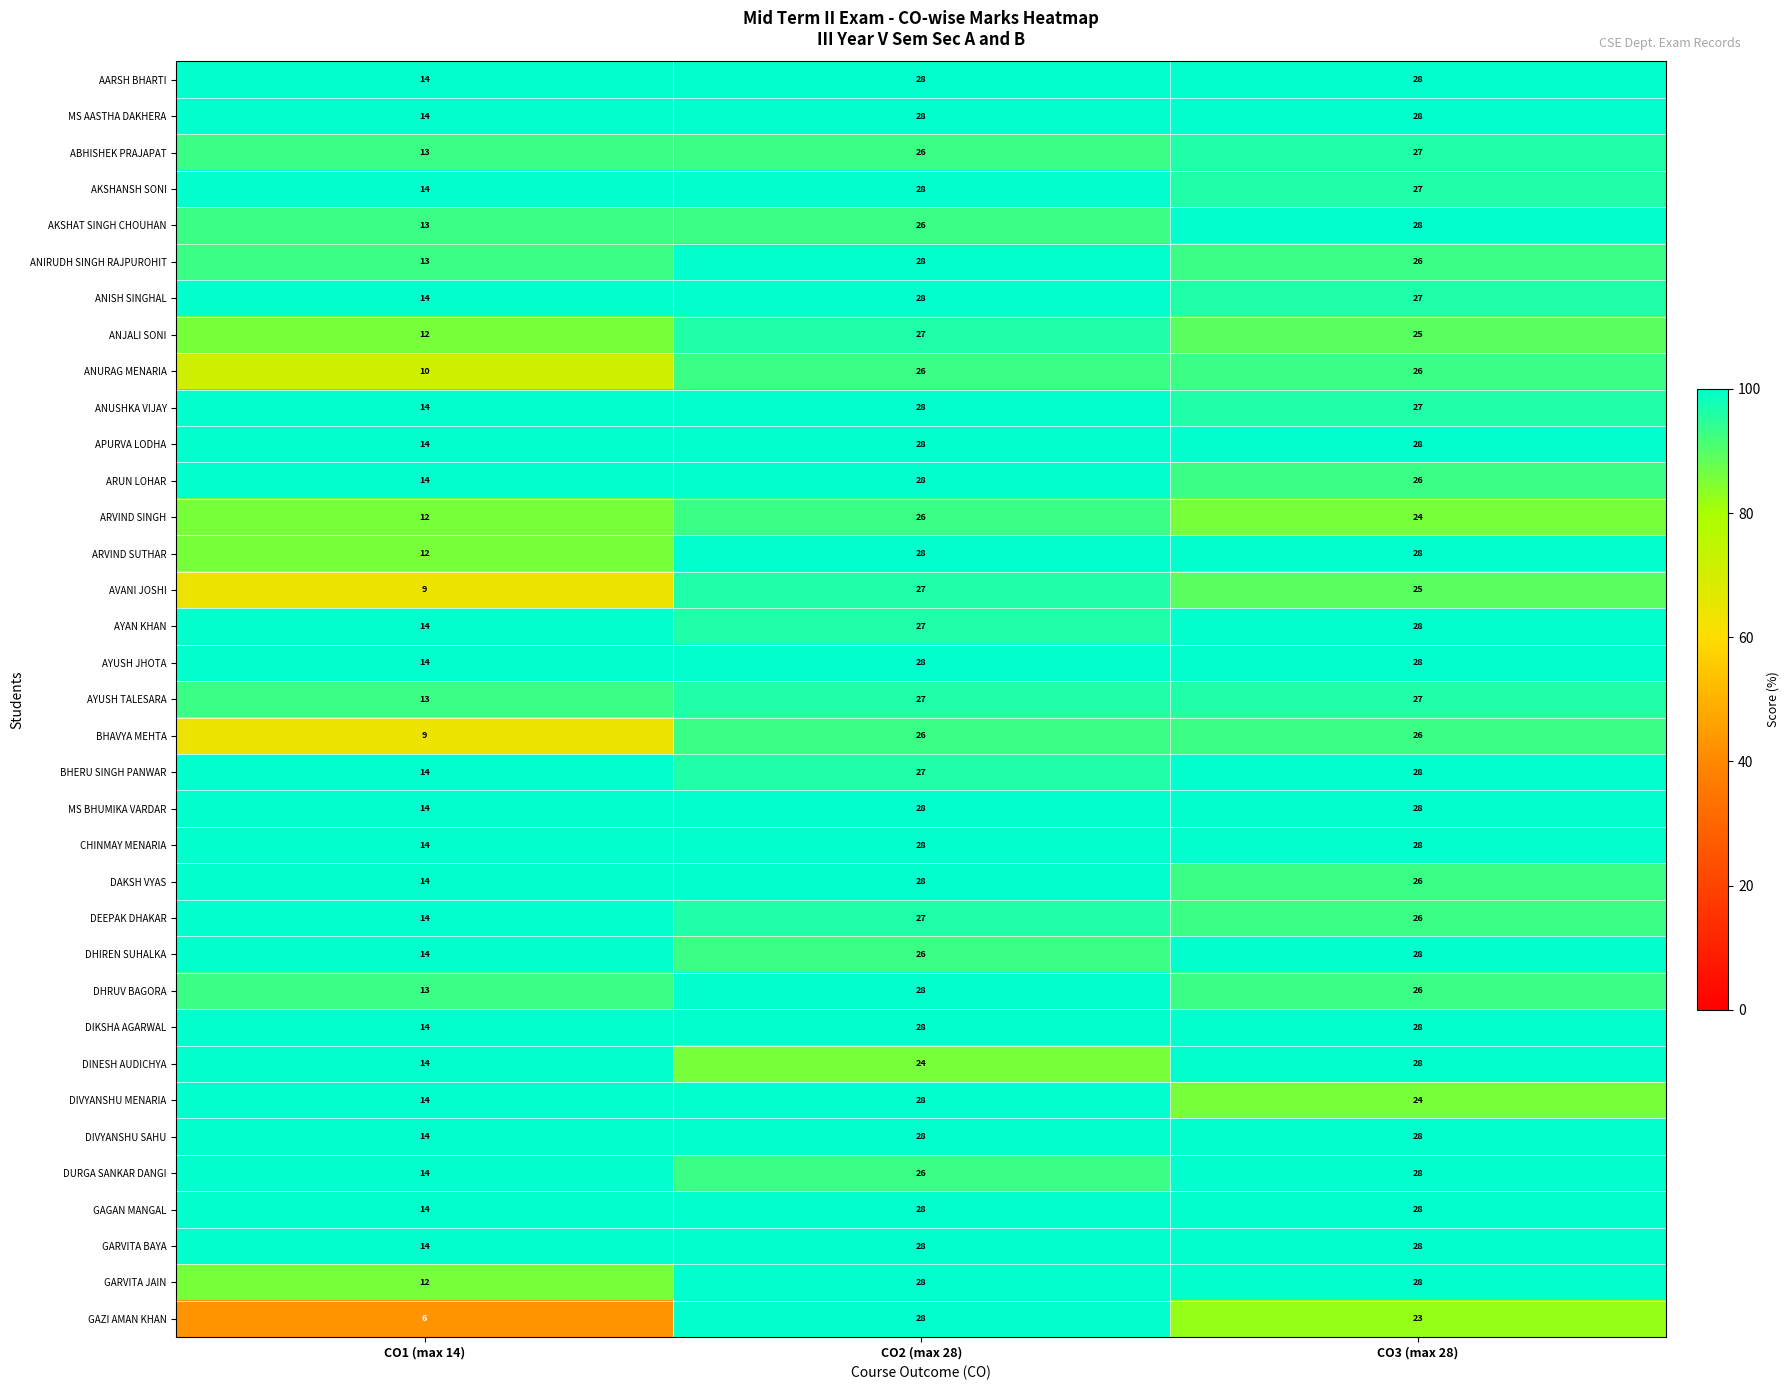

True or false: ANIRUDH SINGH RAJPUROHIT has a value of 9 at CO2 (max 28).

False